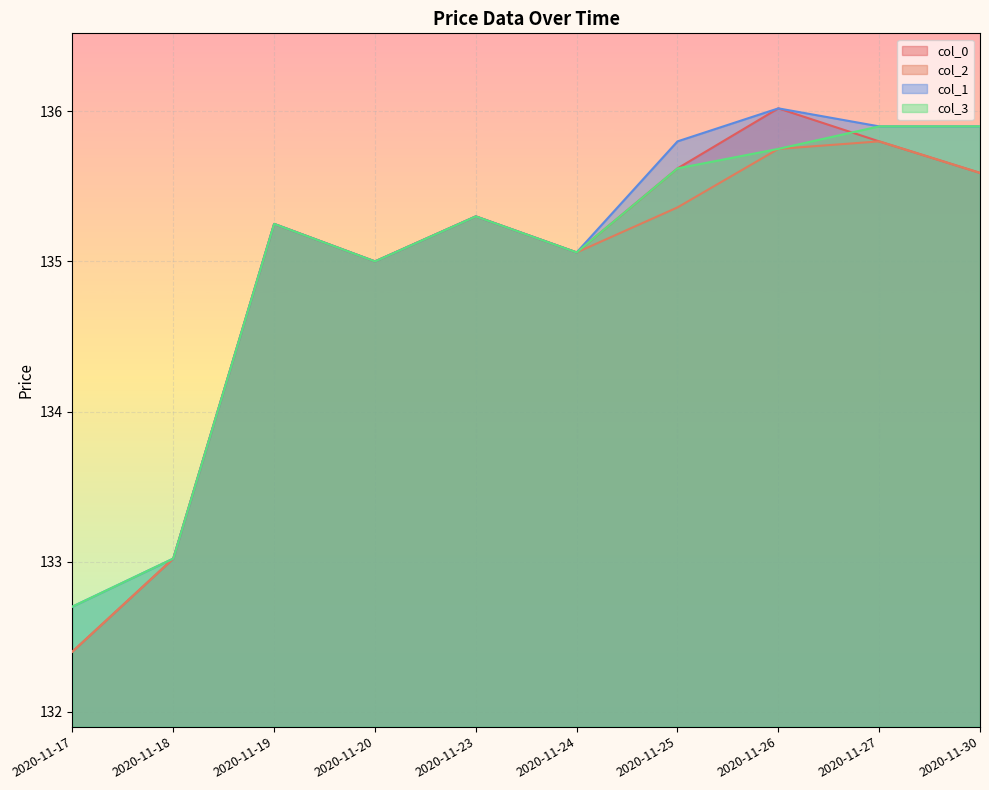

Reading left to right, list all the values displayed in this chart.

col_0: 2020-11-17=132.4	2020-11-18=133.0	2020-11-19=135.2	2020-11-20=135.0	2020-11-23=135.3	2020-11-24=135.1	2020-11-25=135.6	2020-11-26=136.0	2020-11-27=135.8	2020-11-30=135.6
col_2: 2020-11-17=132.4	2020-11-18=133.0	2020-11-19=135.2	2020-11-20=135.0	2020-11-23=135.3	2020-11-24=135.1	2020-11-25=135.4	2020-11-26=135.8	2020-11-27=135.8	2020-11-30=135.6
col_1: 2020-11-17=132.7	2020-11-18=133.0	2020-11-19=135.2	2020-11-20=135.0	2020-11-23=135.3	2020-11-24=135.1	2020-11-25=135.8	2020-11-26=136.0	2020-11-27=135.9	2020-11-30=135.9
col_3: 2020-11-17=132.7	2020-11-18=133.0	2020-11-19=135.2	2020-11-20=135.0	2020-11-23=135.3	2020-11-24=135.1	2020-11-25=135.6	2020-11-26=135.8	2020-11-27=135.9	2020-11-30=135.9